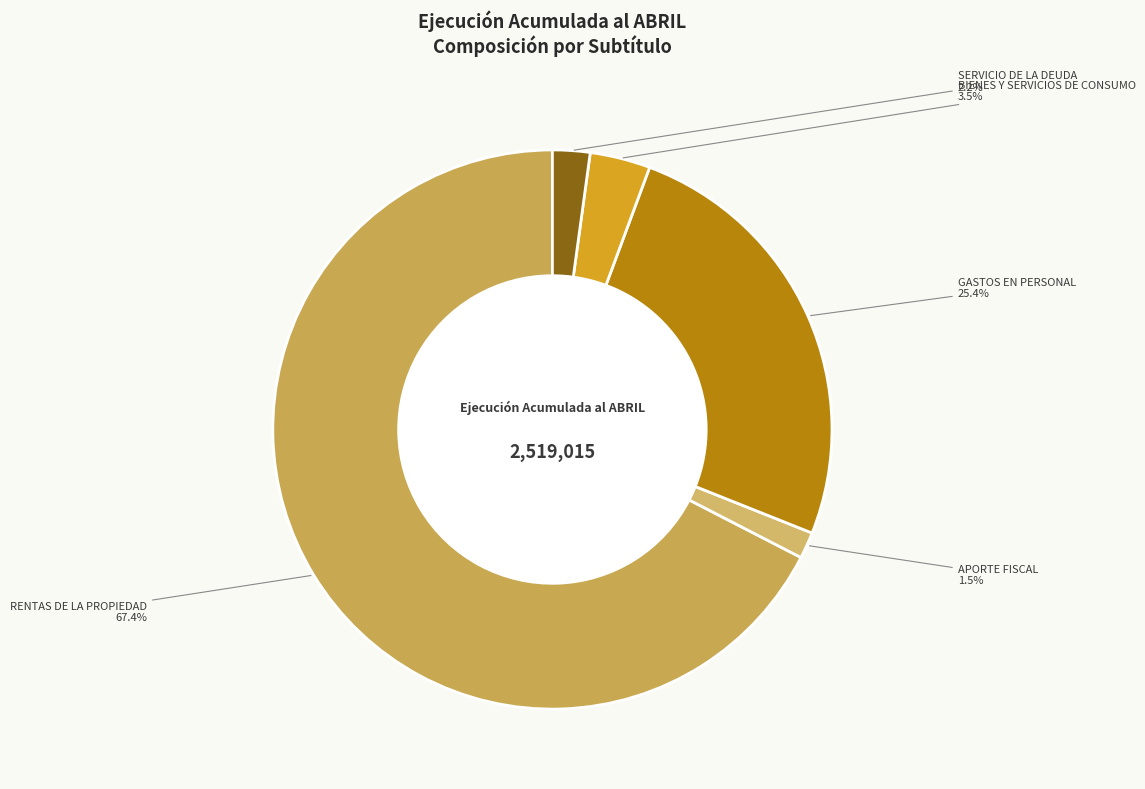

Is it true that RENTAS DE LA PROPIEDAD is 58% of the pie?

False